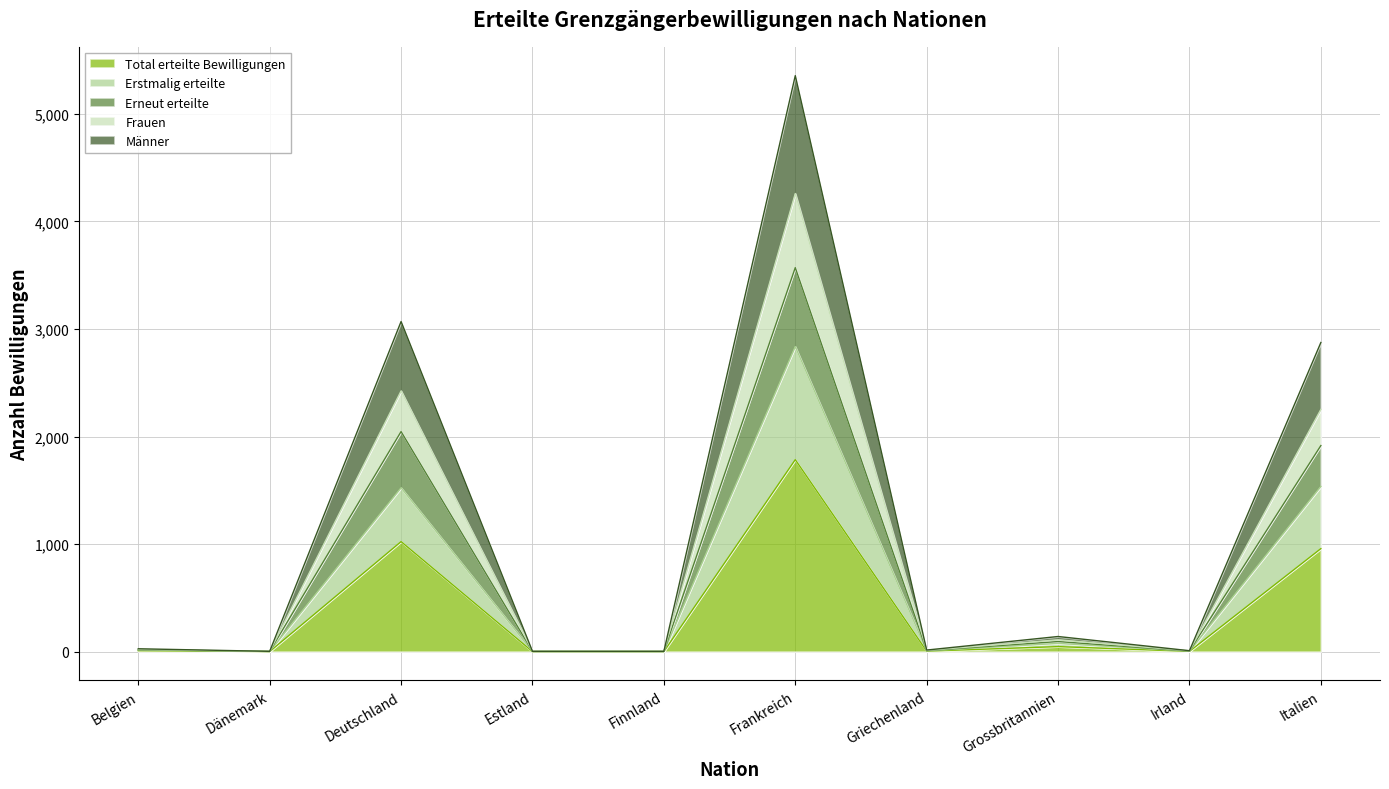

Where is the first local minimum for Total erteilte Bewilligungen?

Dänemark